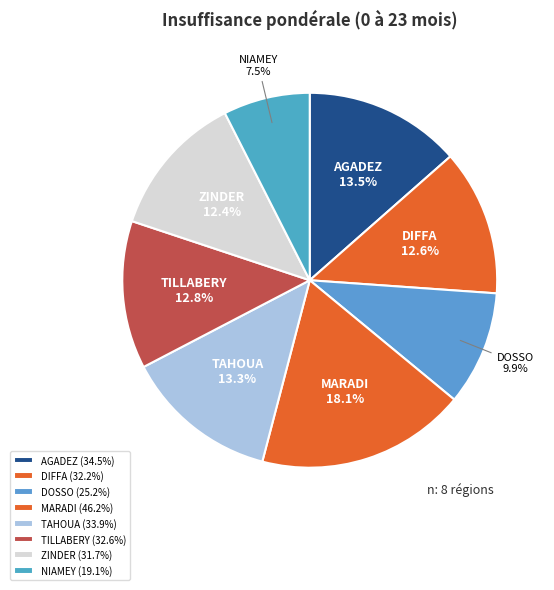

What is the total percentage of DIFFA and AGADEZ?

26.1%